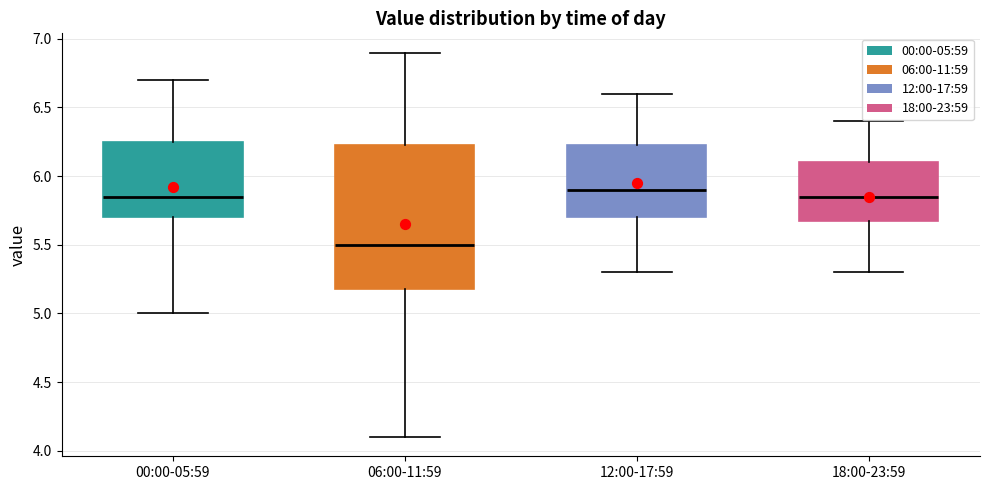

Reading left to right, read every box against the y-axis: the position of its median line, the range the box covers, and the ends of its whiskers. The values are not printed on the chart, so give them approximately, as read against the axis.

00:00-05:59: median 5.85, box 5.70 to 6.25, whiskers 5.00 to 6.70
06:00-11:59: median 5.50, box 5.20 to 6.25, whiskers 4.10 to 6.90
12:00-17:59: median 5.90, box 5.70 to 6.25, whiskers 5.30 to 6.60
18:00-23:59: median 5.85, box 5.70 to 6.10, whiskers 5.30 to 6.40